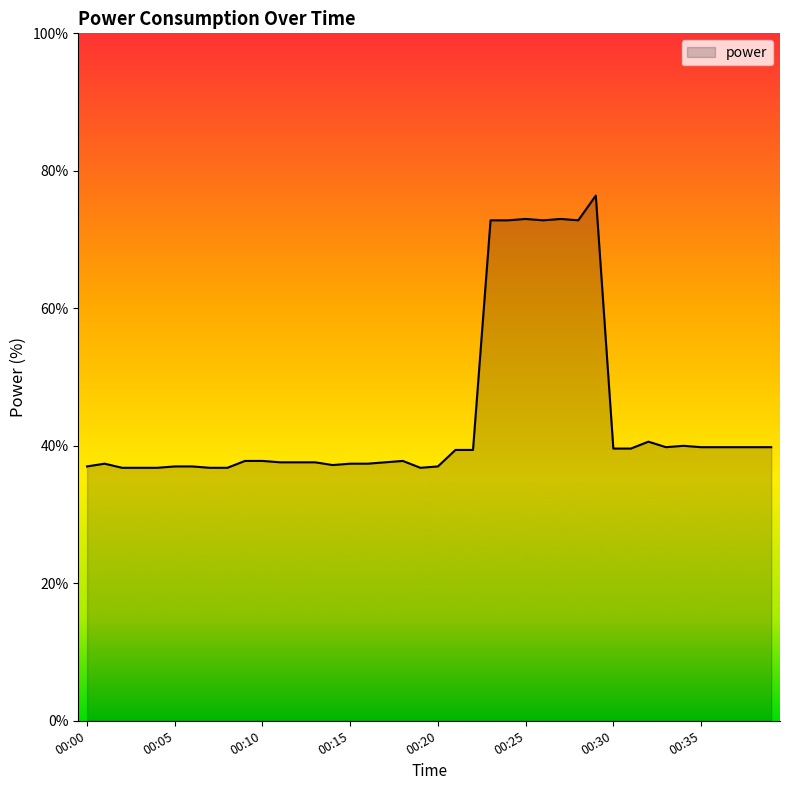

Does the chart have visible grid lines?

No